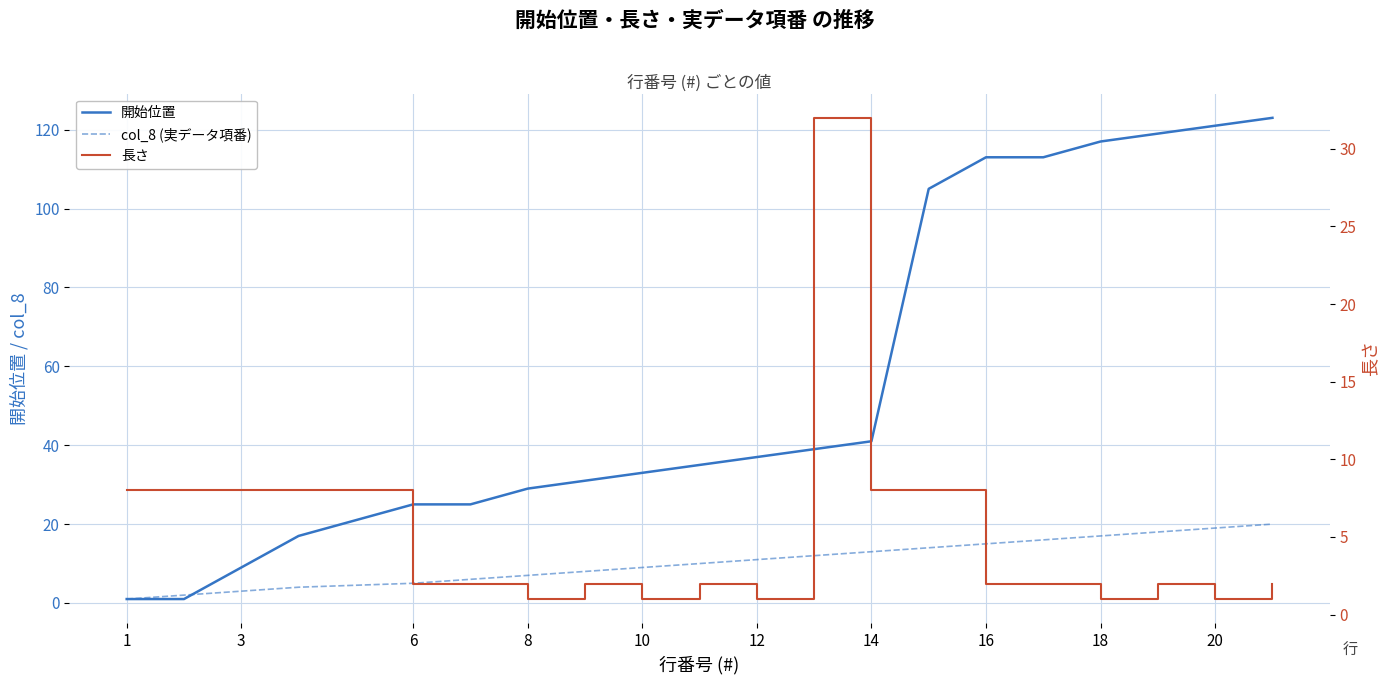

Reading right to left, extract all data points from this chart.

開始位置: 123	121	119	117	113	113	105	41	39	37	35	33	31	29	25	25	17	9	1	1
col_8 (実データ項番): 20	19	18	17	16	15	14	13	12	11	10	9	8	7	6	5	4	3	2	1
長さ: 2	1	2	1	2	2	8	8	32	1	2	1	2	1	2	2	8	8	8	8